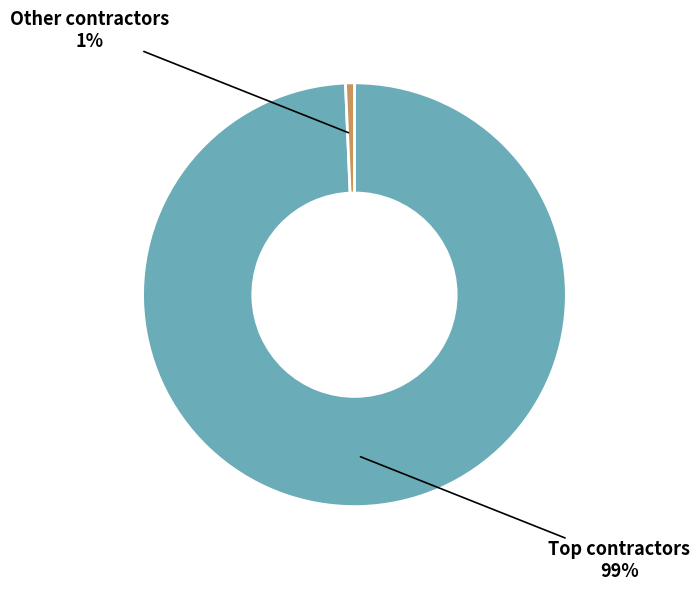

To the nearest percent, what percentage of the pie is Other contractors?

1%